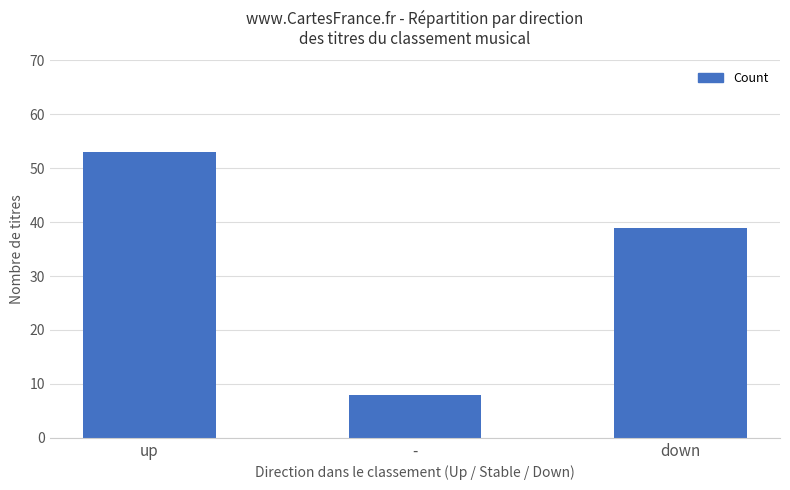

Does the chart contain any negative values?

No